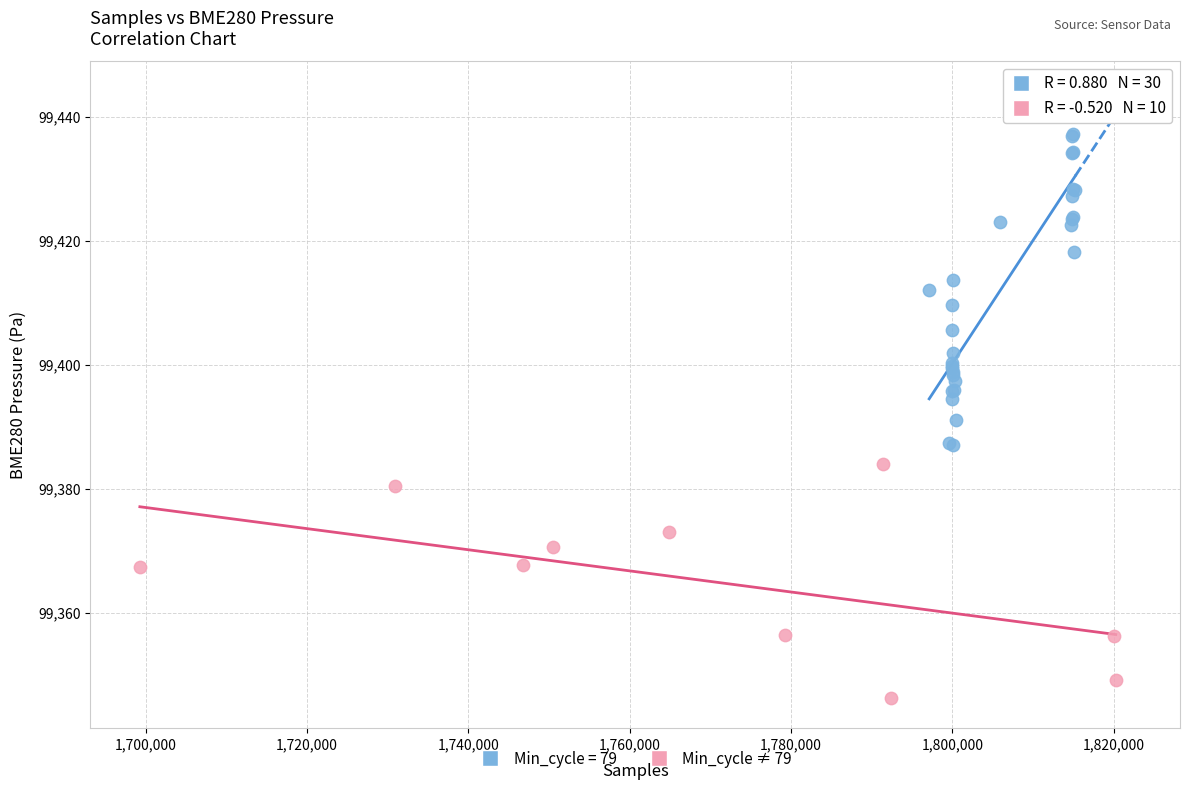

Which series reaches the minimum Y coordinate?

Min_cycle ≠ 79